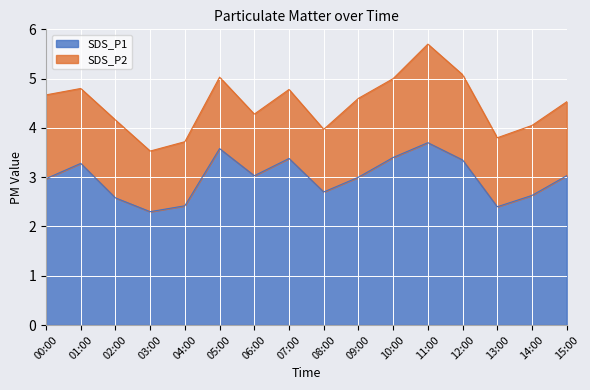

What is the minimum value for SDS_P1?

2.3